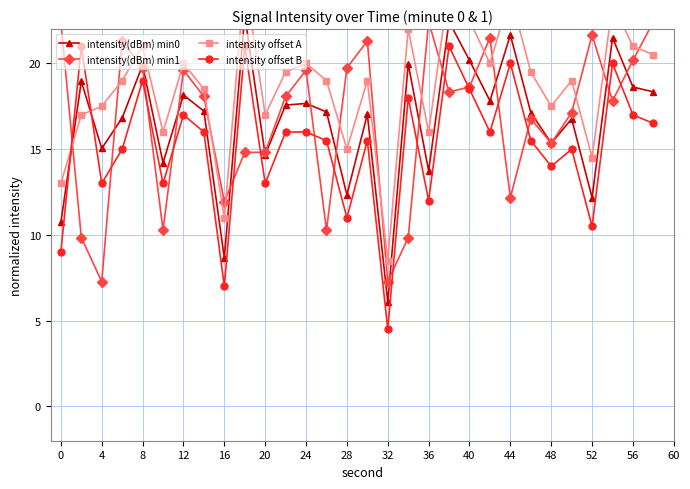

How many interior local valleys does the intensity offset B series have?

10